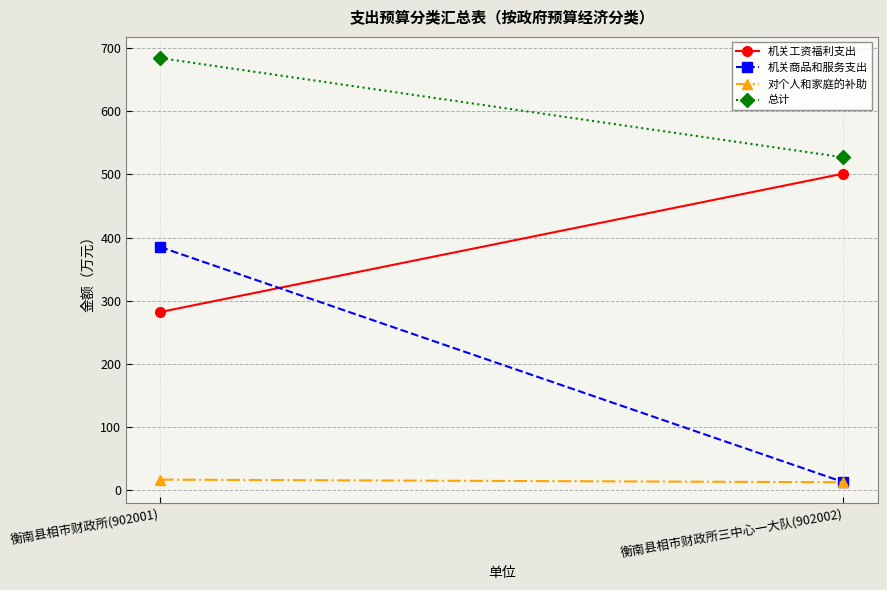

Where is 机关商品和服务支出 nearest to the value 198?

衡南县相市财政所三中心一大队(902002)